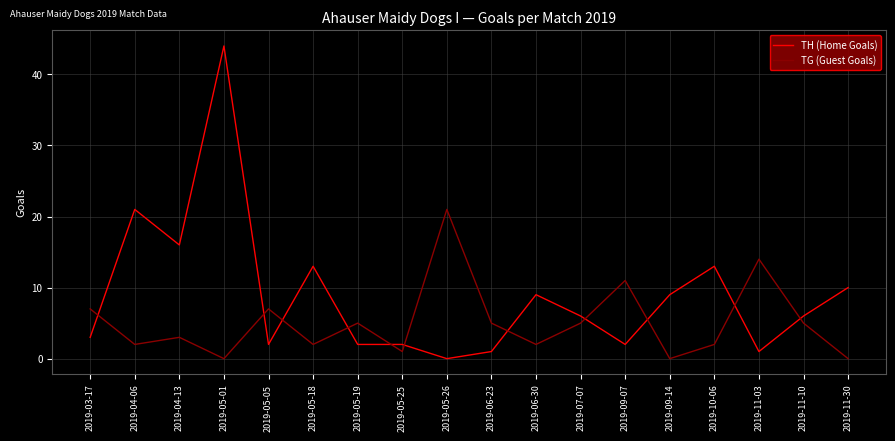

Which series ends up on top after the final intersection of TH (Home Goals) and TG (Guest Goals)?

TH (Home Goals)